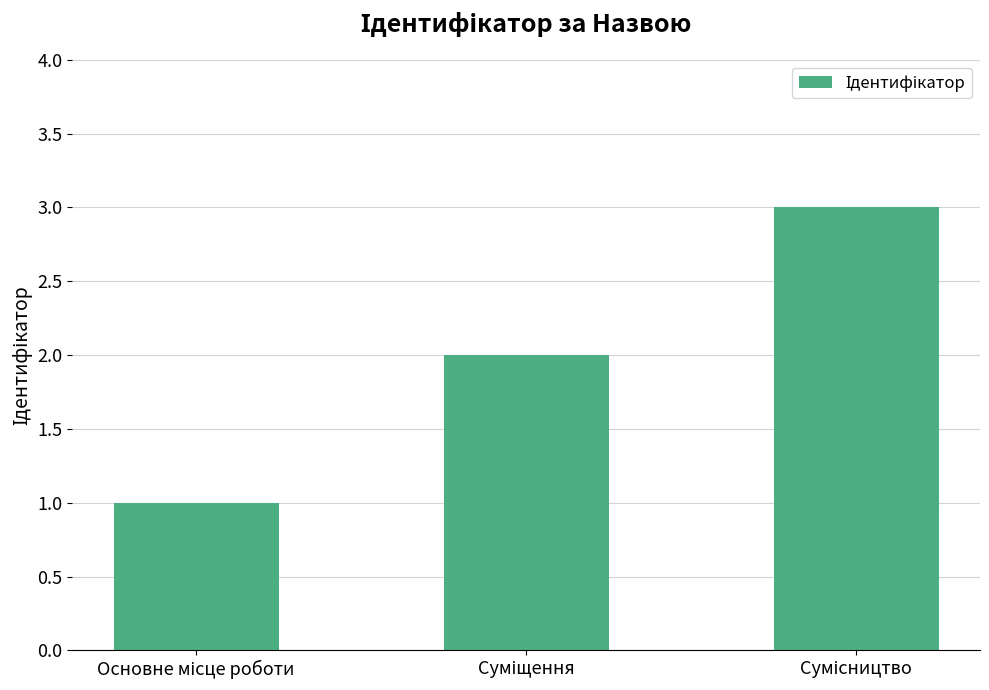

What is the maximum value shown in the chart?

3